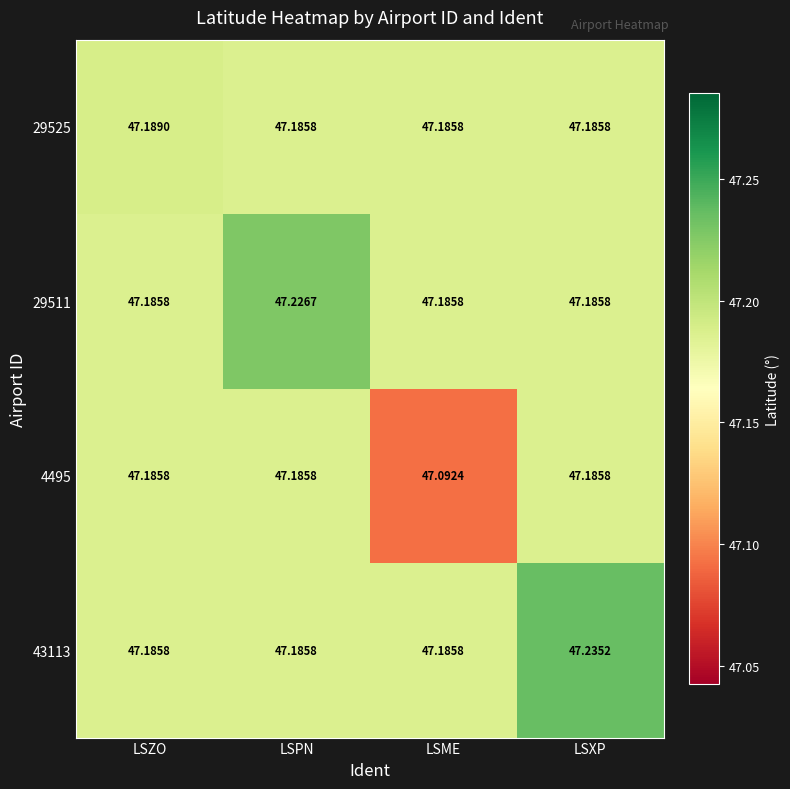

At which category is the sum across all series the highest?

LSXP